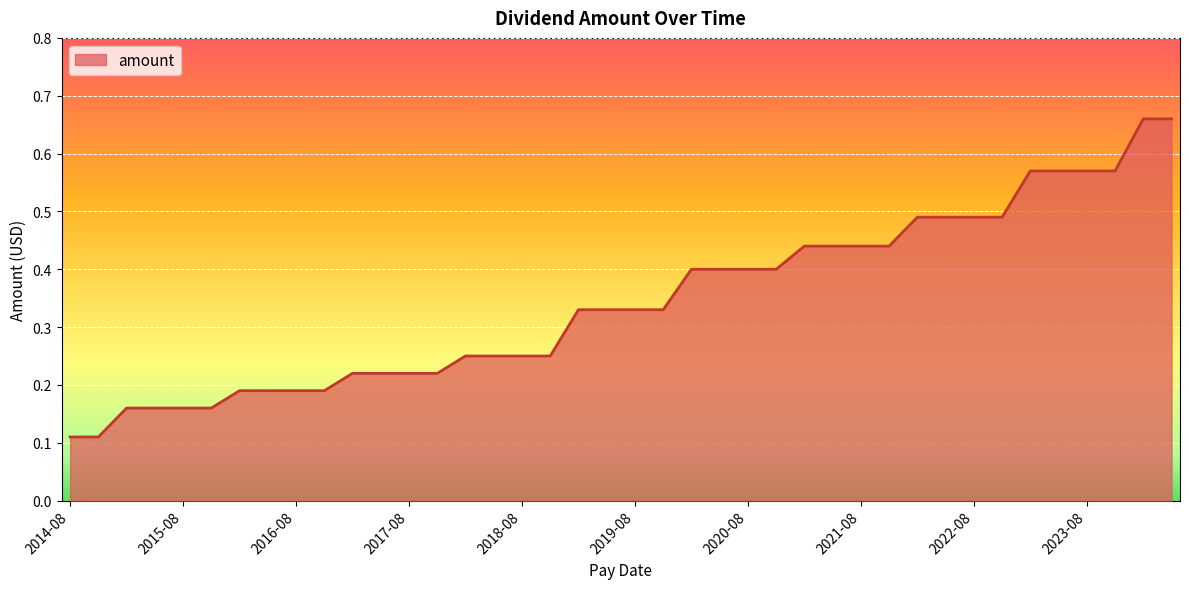

What is the sum of all values?

13.7